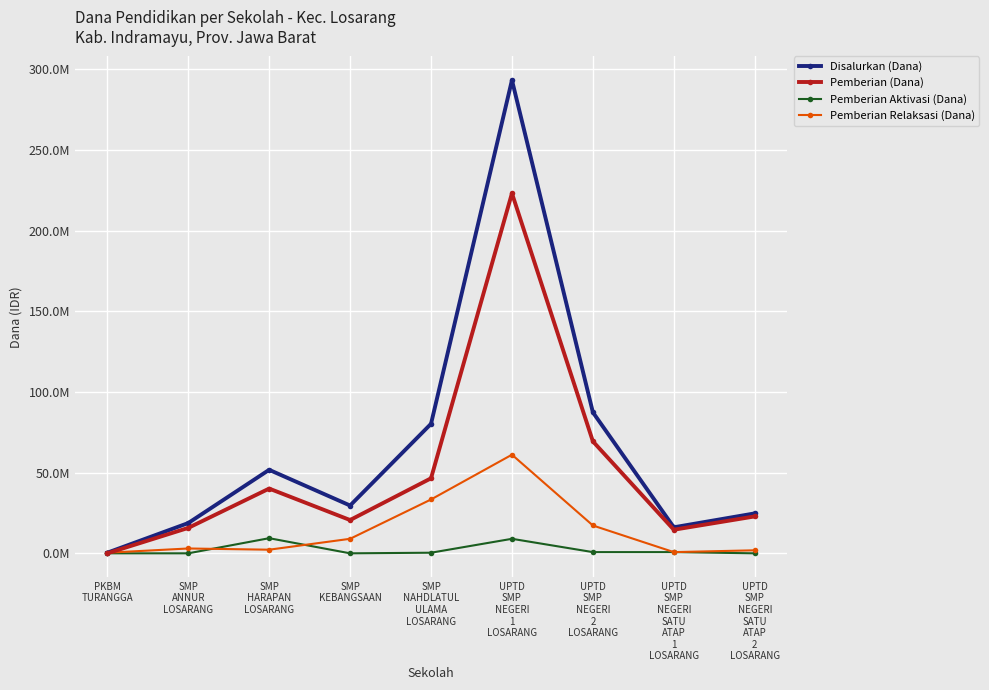

What are all the series names shown in the legend?

Disalurkan (Dana), Pemberian (Dana), Pemberian Aktivasi (Dana), Pemberian Relaksasi (Dana)